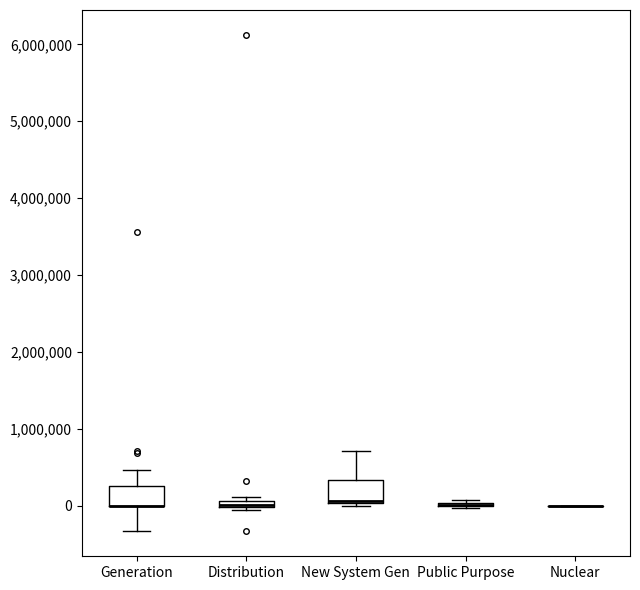

Where does the upper whisker of the box for New System Gen end on the y-axis? The values are not printed on the chart, so give them approximately, as read against the axis.

700000